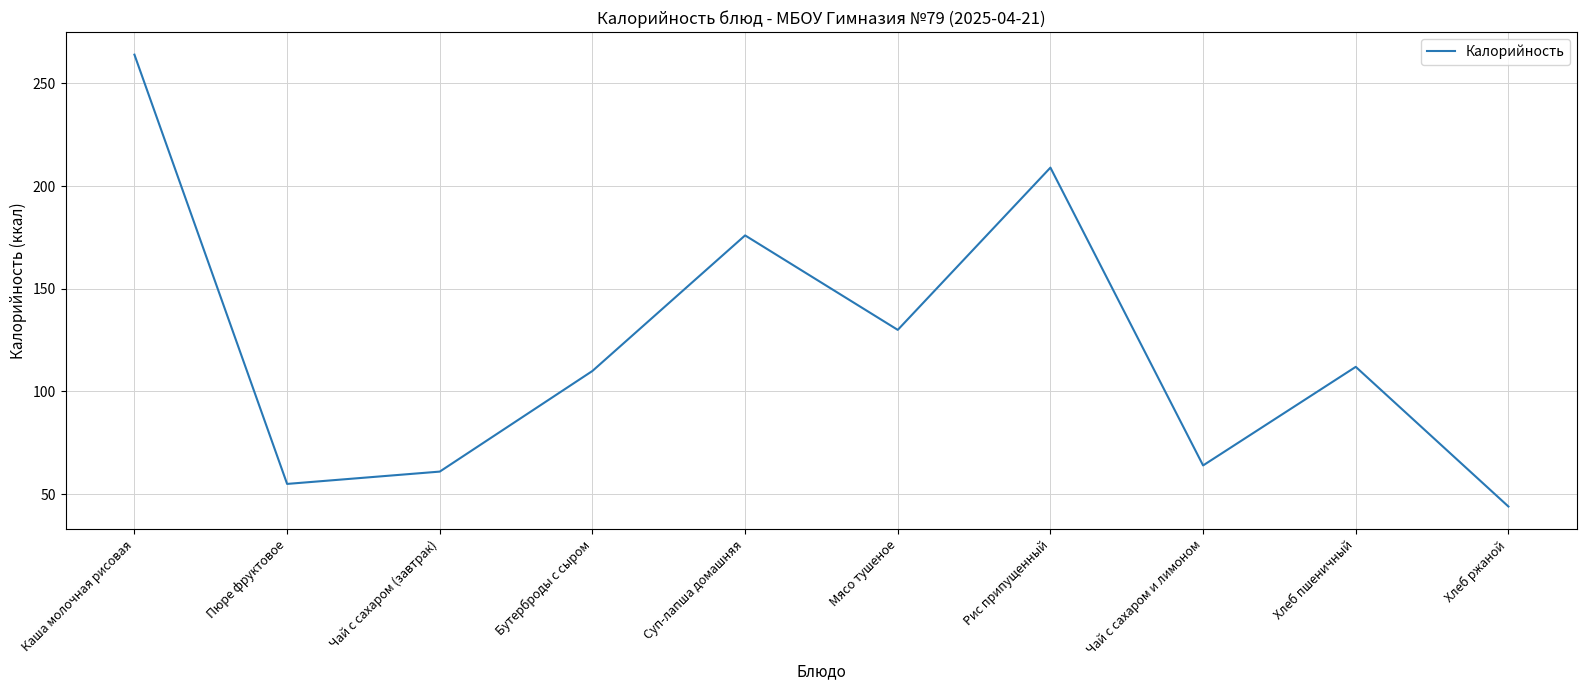

Rank the categories by value from lowest to highest.

Хлеб ржаной, Пюре фруктовое, Чай с сахаром (завтрак), Чай с сахаром и лимоном, Бутерброды с сыром, Хлеб пшеничный, Мясо тушеное, Суп-лапша домашняя, Рис припущенный, Каша молочная рисовая